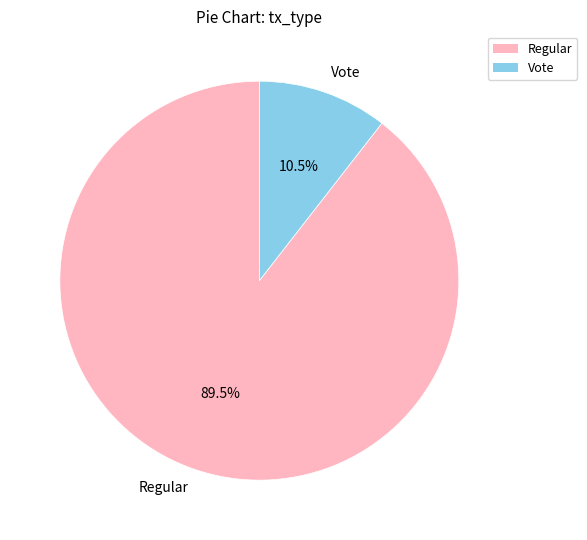

What is the majority slice?

Regular